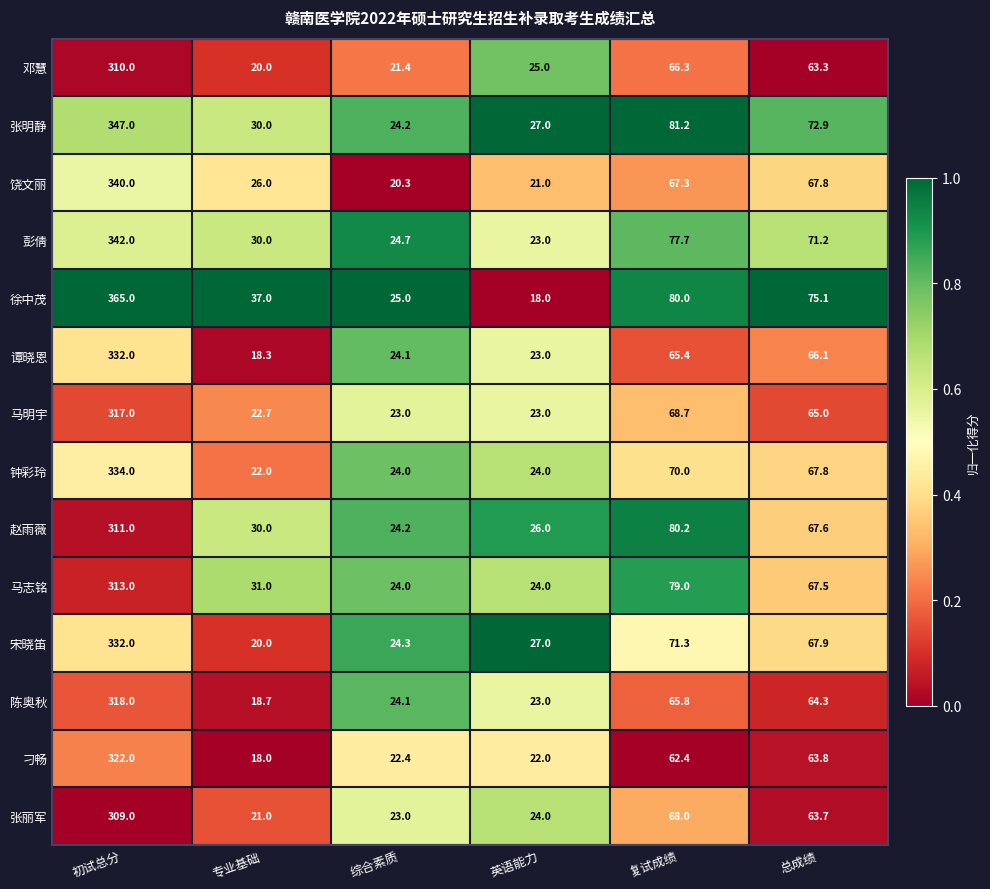

What is the difference between the highest and lowest values at 综合素质?

4.7